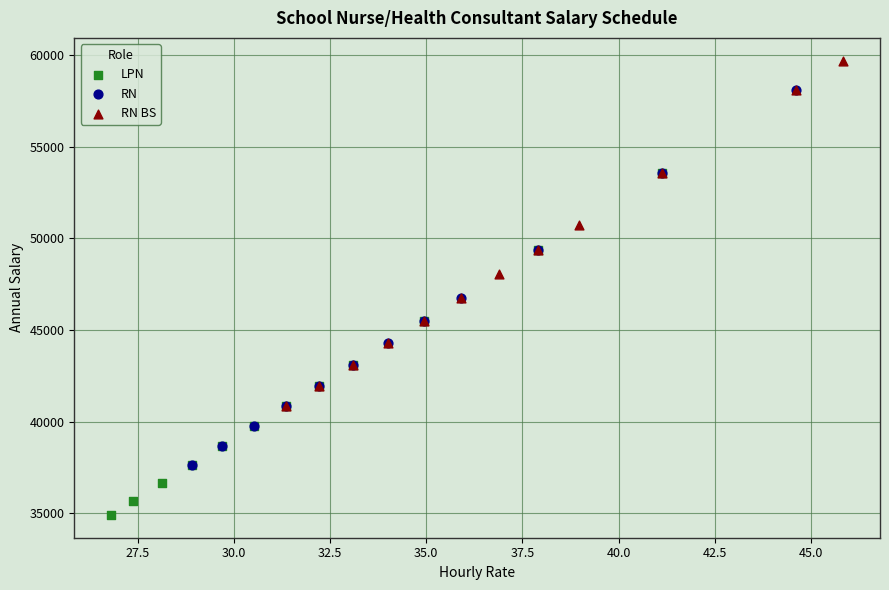

Which series contains the highest Y value?

RN BS